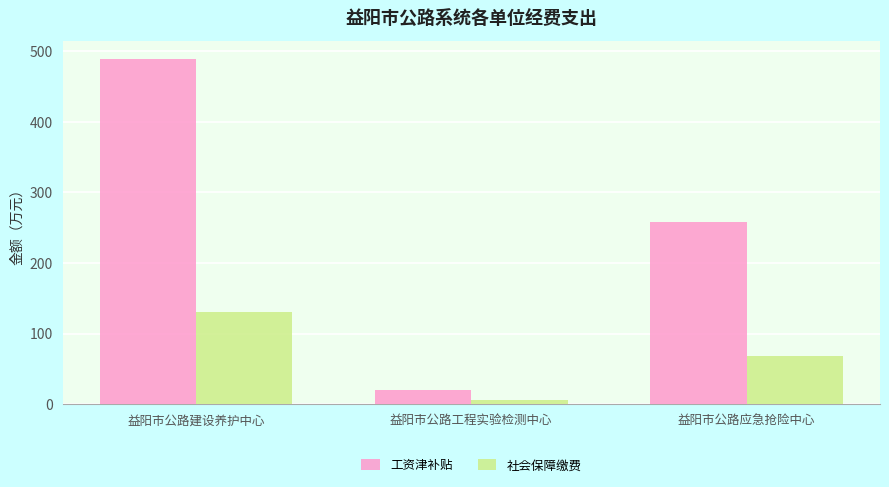

At which category does the chart reach its minimum across all series?

益阳市公路工程实验检测中心